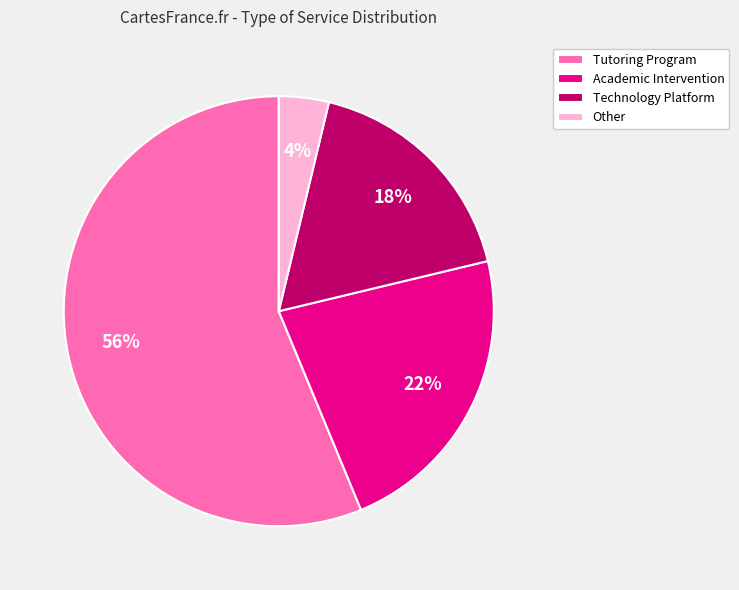

To the nearest percent, what portion does Tutoring Program represent?

56%